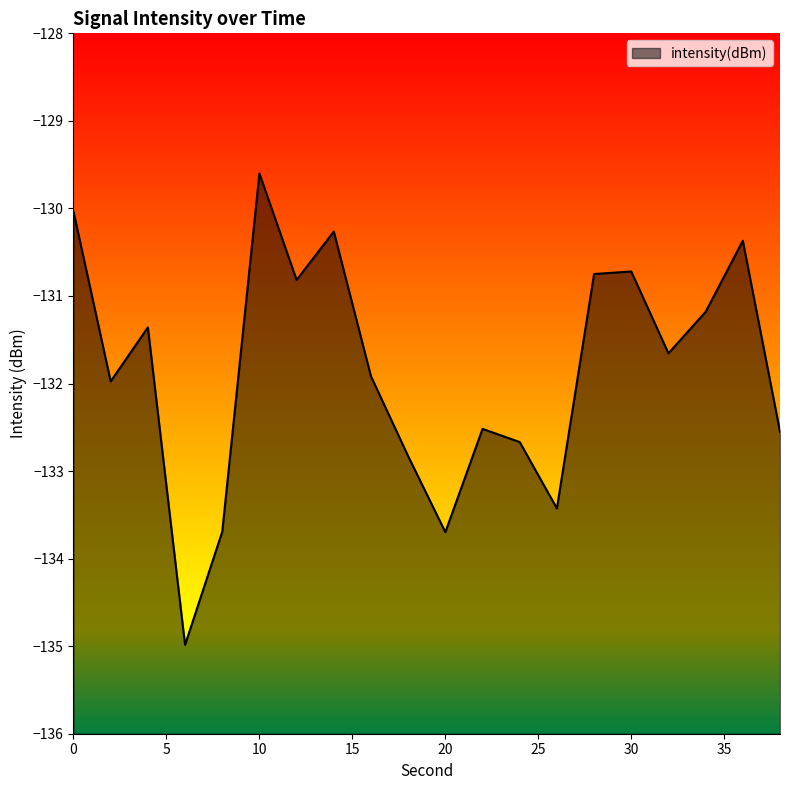

Reading left to right, transcribe all the data shown in this chart.

-130.0	-132.0	-131.4	-135.0	-133.7	-129.6	-130.8	-130.3	-131.9	-132.8	-133.7	-132.5	-132.7	-133.4	-130.7	-130.7	-131.7	-131.2	-130.4	-132.6